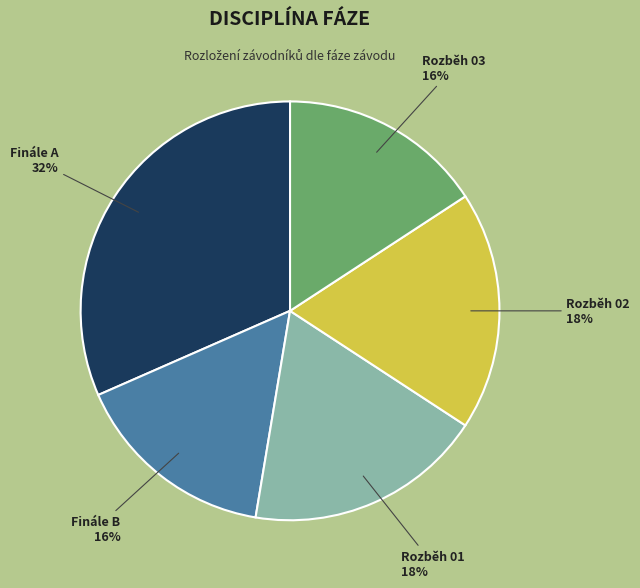

Is it true that Finále B is 16% of the pie?

True